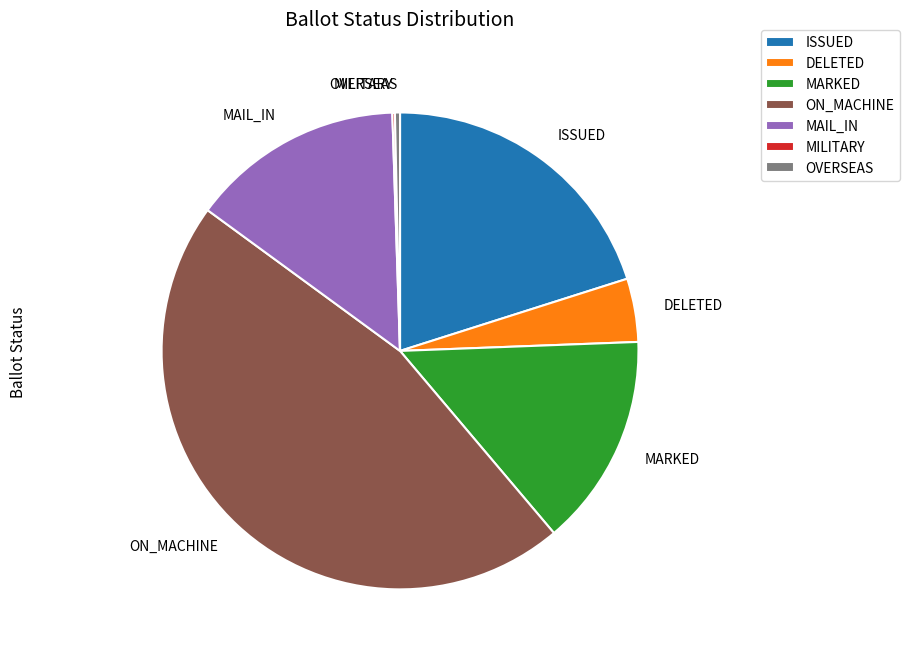

Does OVERSEAS represent more than half of the total?

No